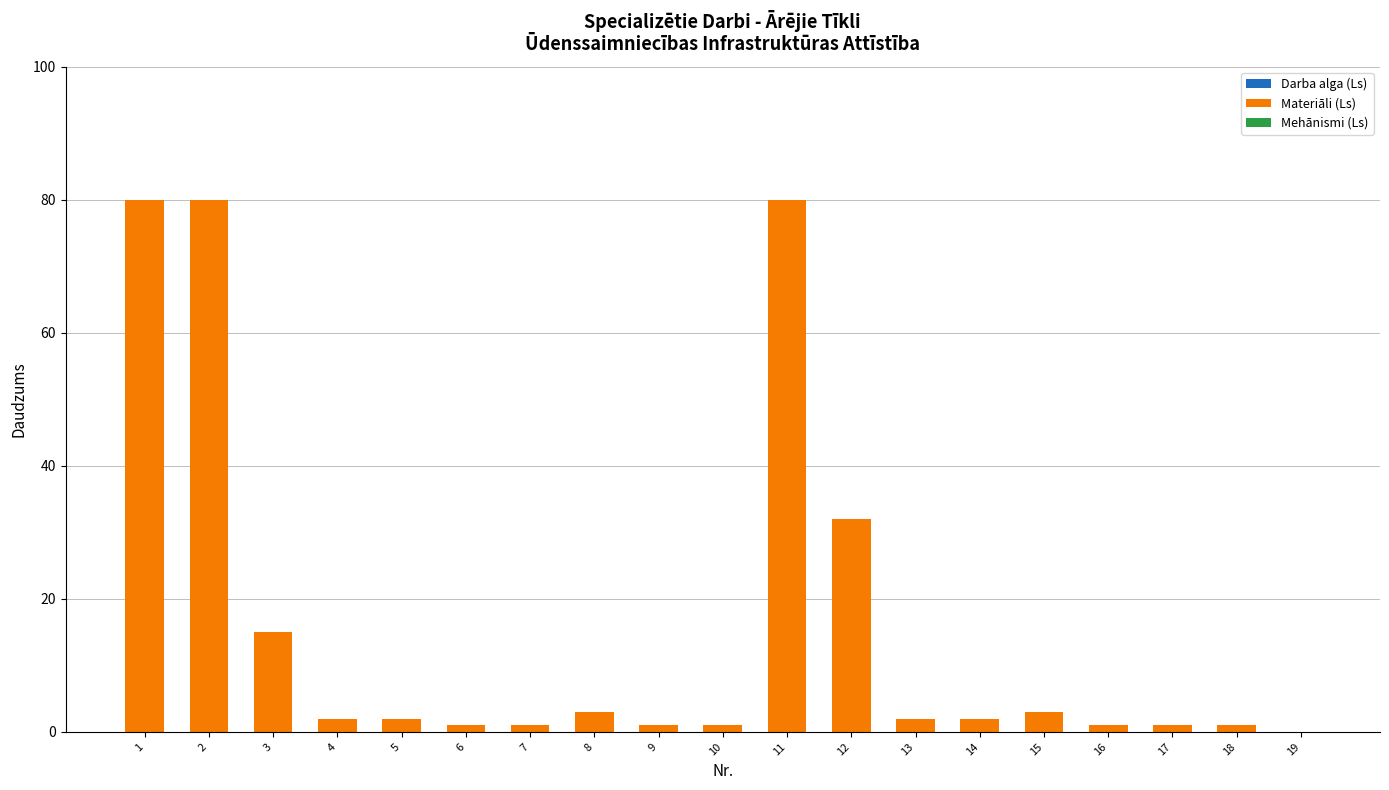

The value at 11 is 80. True or false?

True